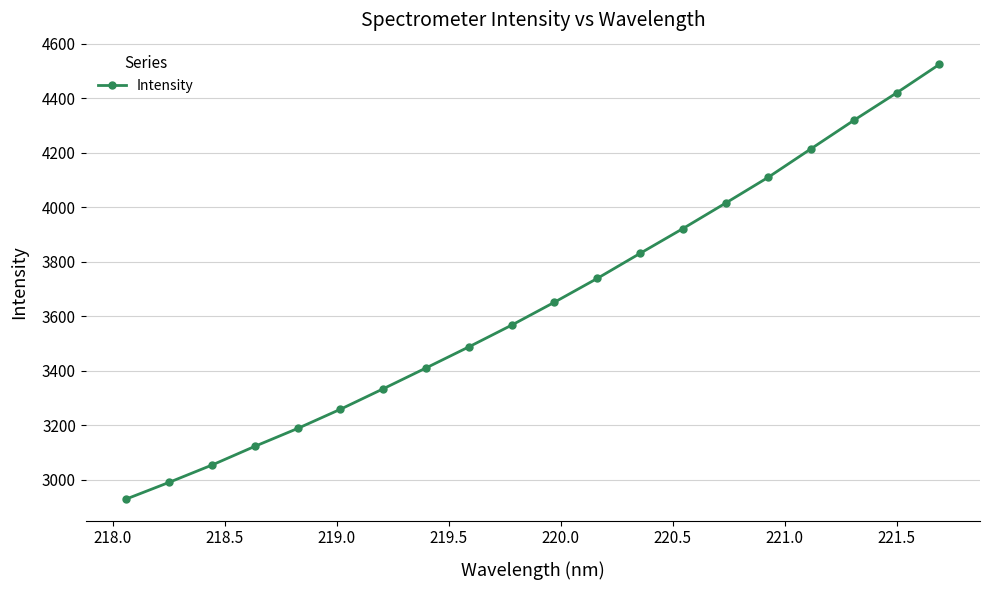

What is the maximum value shown in the chart?

4525.0